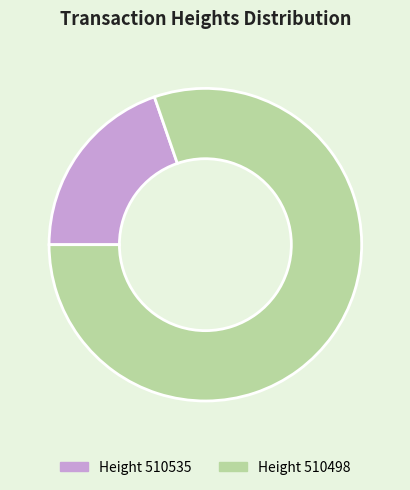

Is there any slice that represents more than half of the pie?

Yes